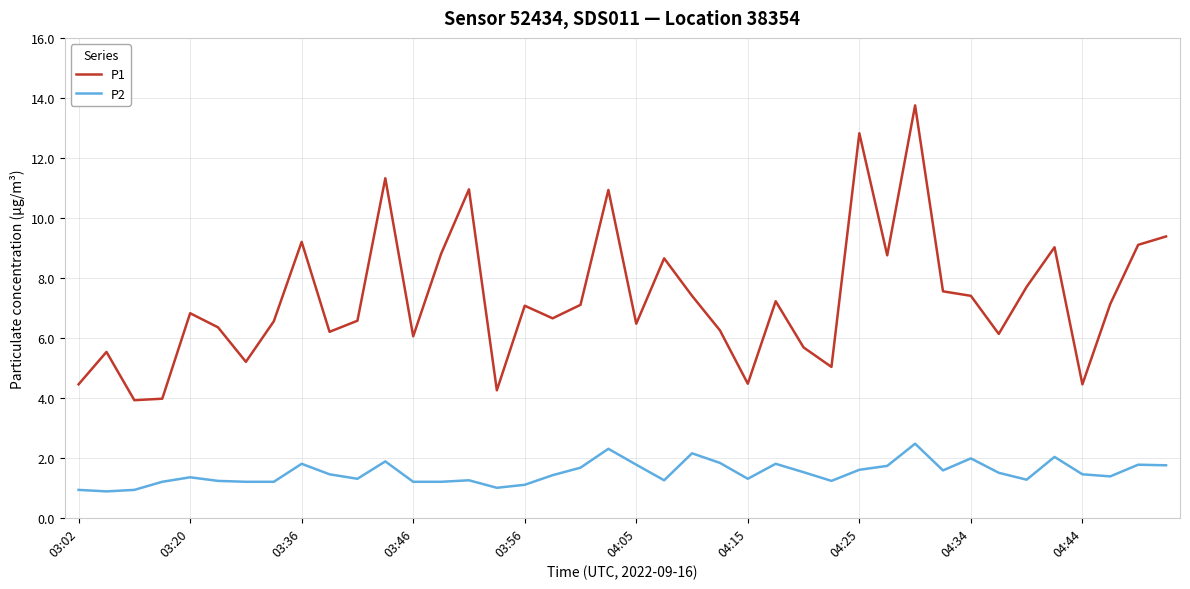

What is the average value of the P1 series?

7.3